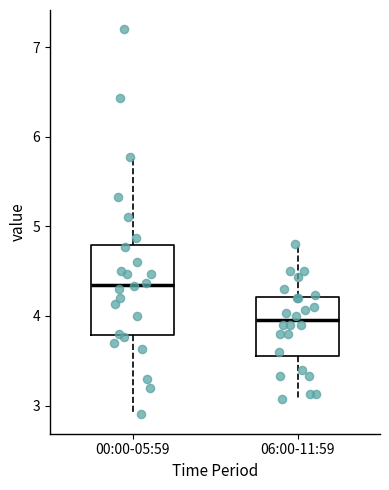

Which box is the tallest, from its lower edge to its upper edge?

00:00-05:59